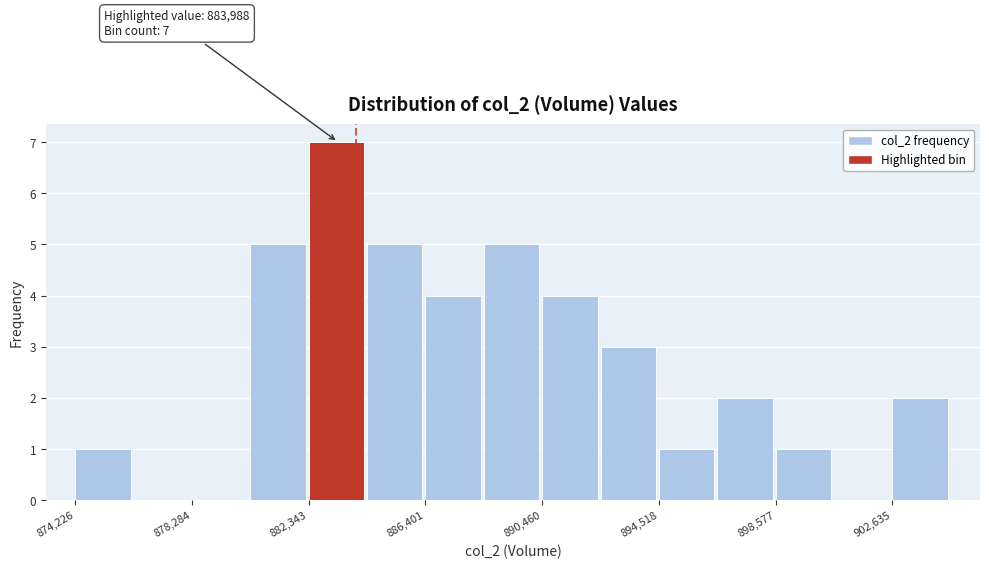

Which range on the x-axis has the tallest bar?

882500 to 884500